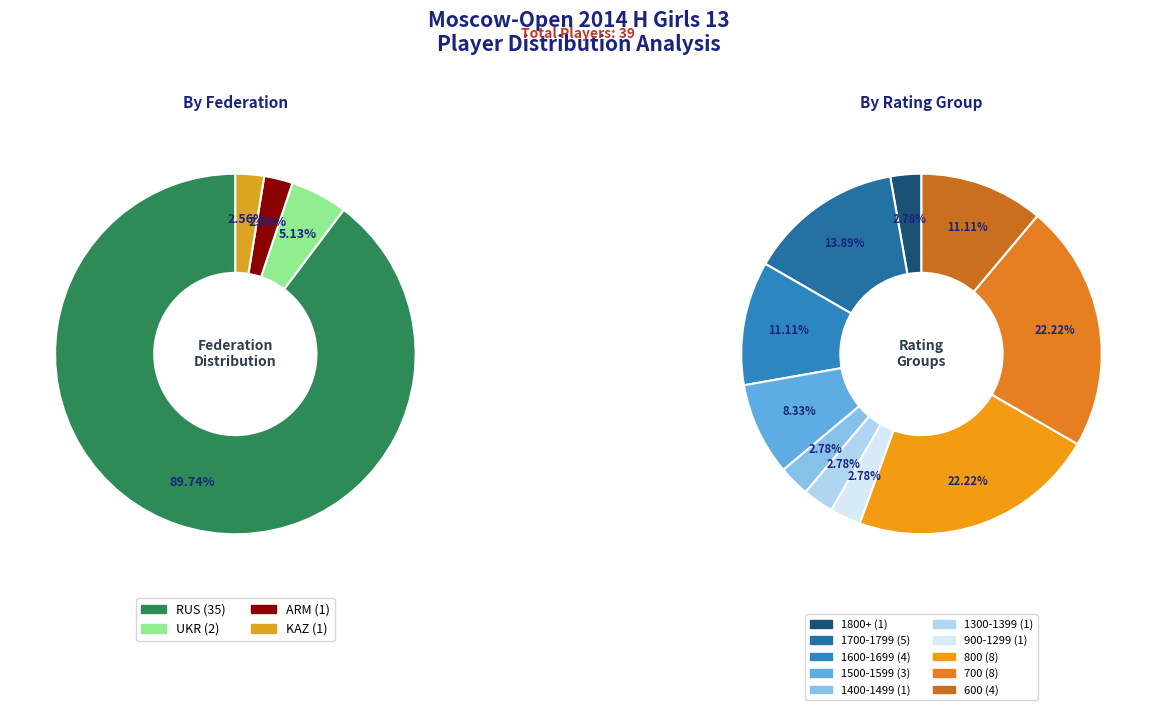

To the nearest percent, what is the average slice percentage?

25%